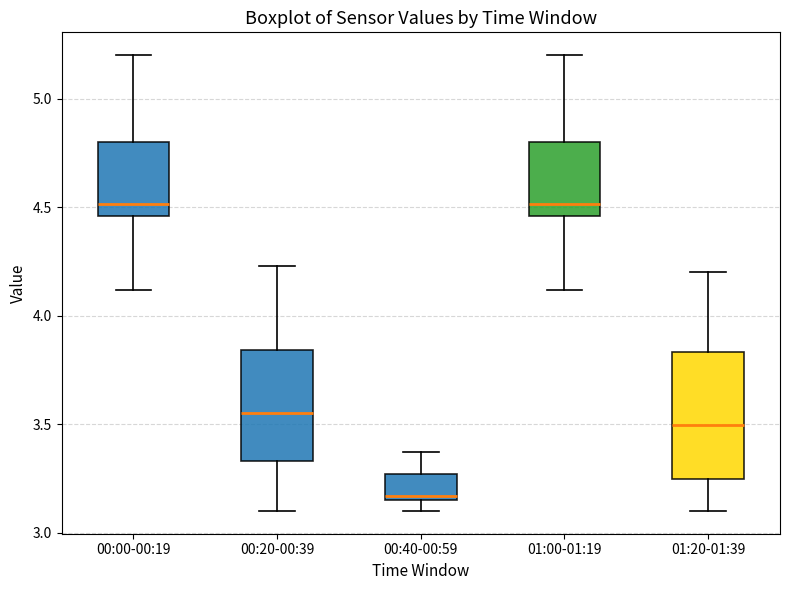

Which box's median line is the lowest?

00:40-00:59